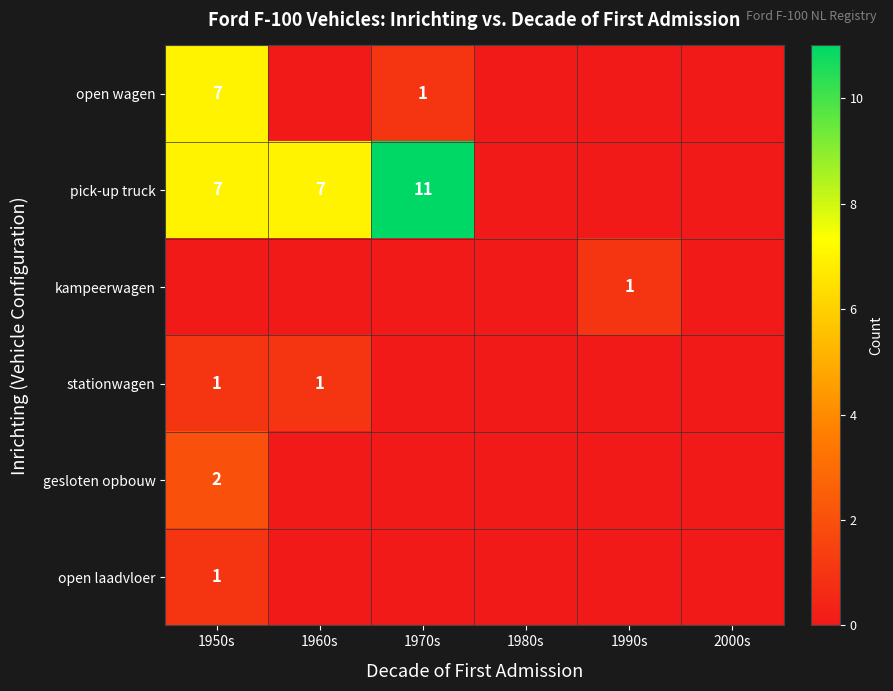

The value of open laadvloer at 1950s is 1. True or false?

True